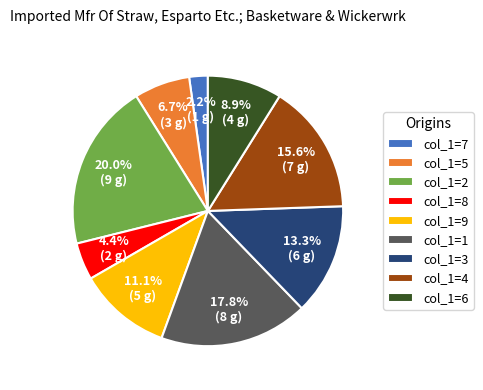

Which slice is the largest?

col_1=2